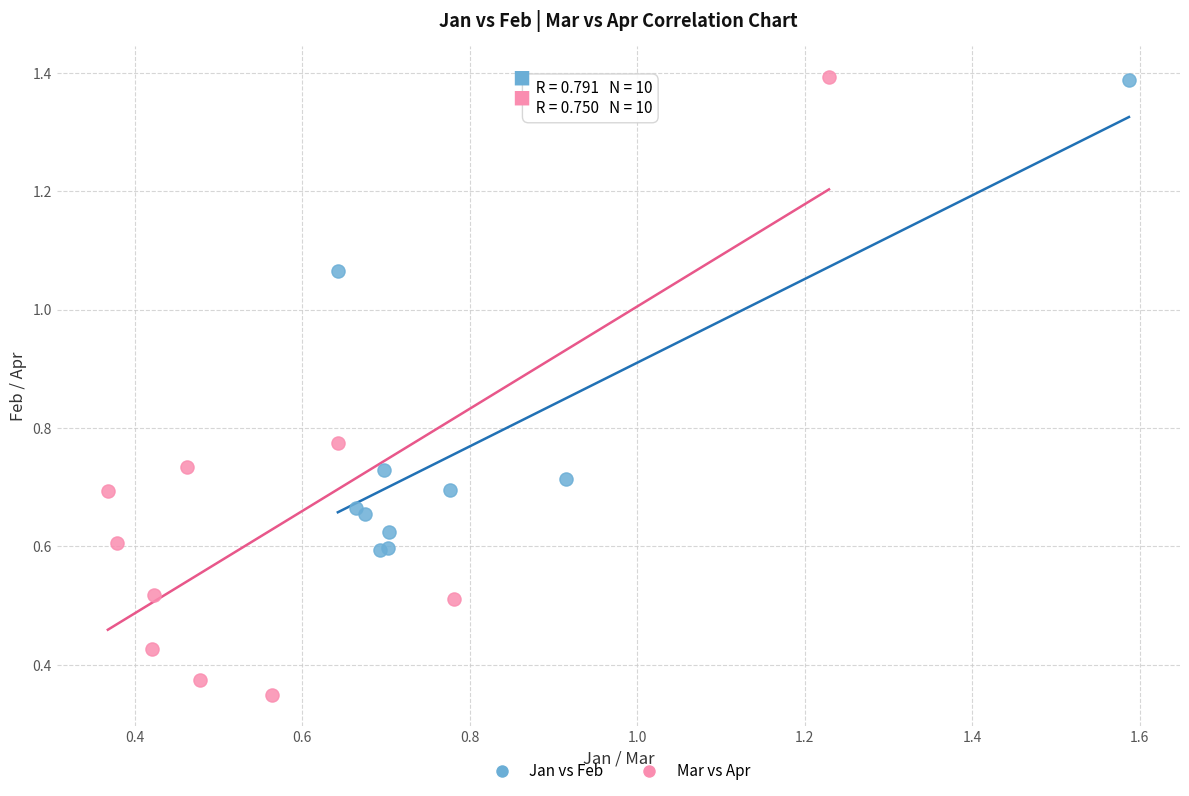

Which series has the largest Y range (max minus min)?

Mar vs Apr